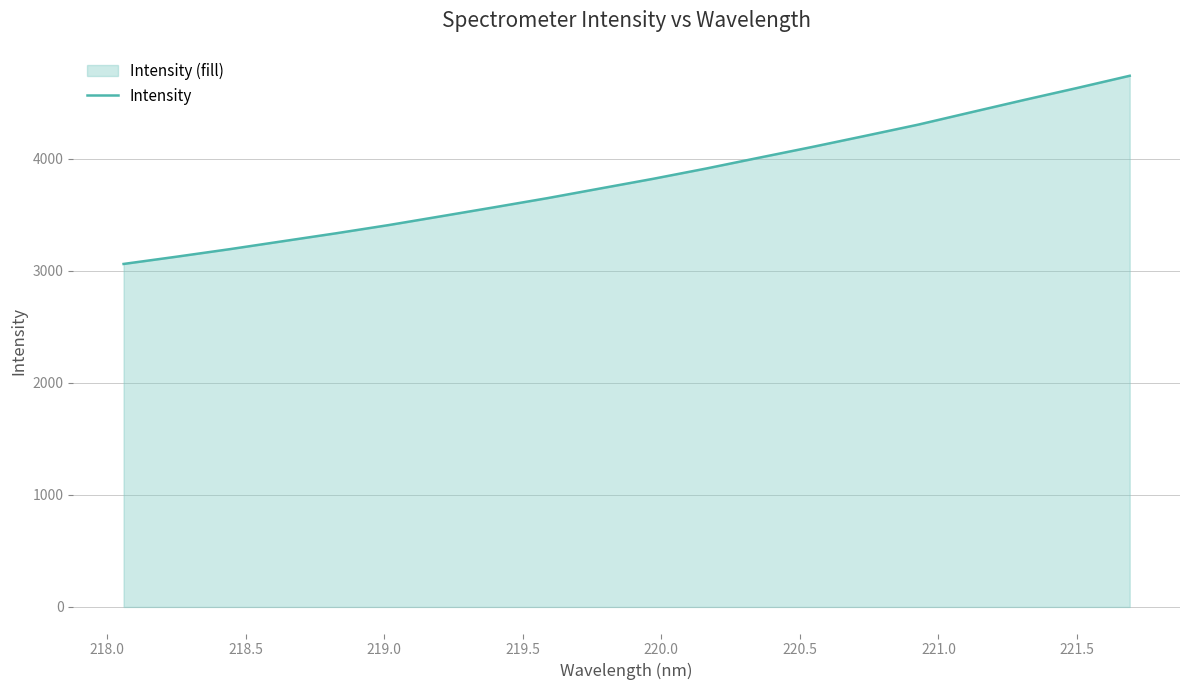

What is the smallest value displayed?

3062.4